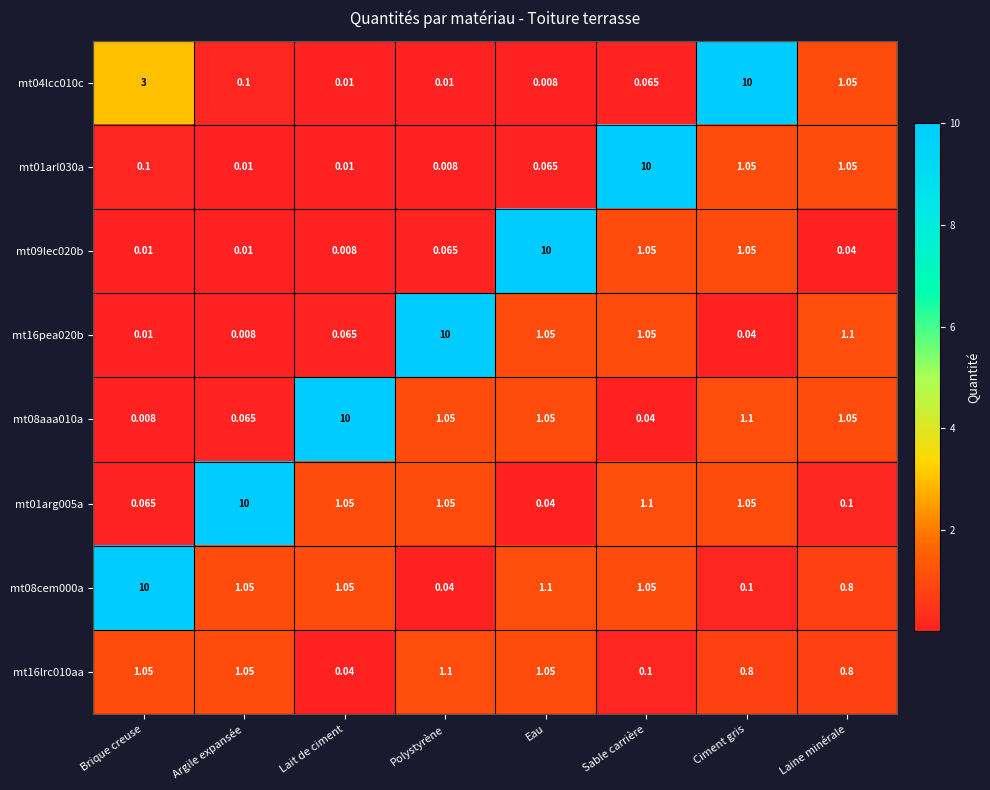

Which category has the lowest value in the mt08aaa010a series?

Brique creuse